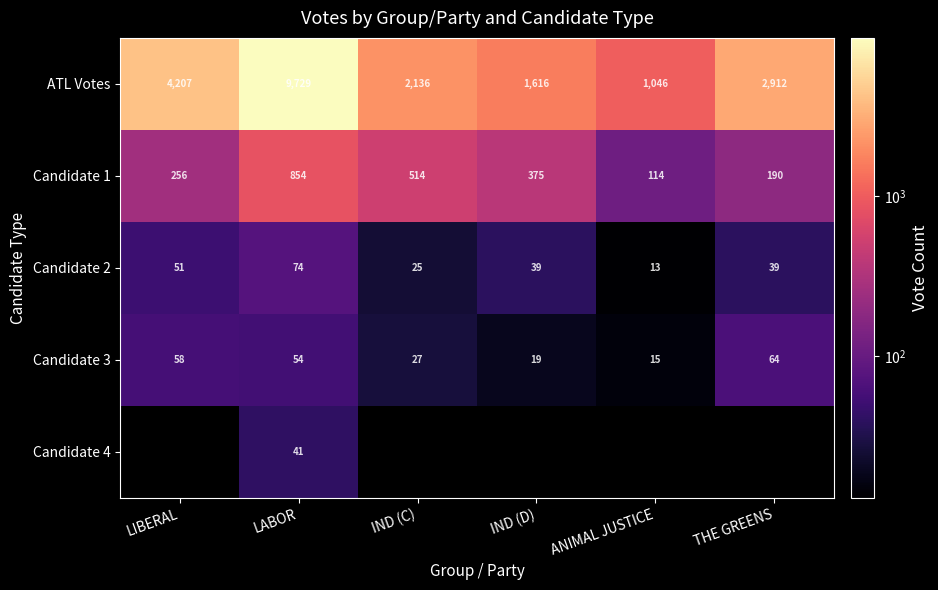

At which label does Candidate 3 reach its minimum?

ANIMAL JUSTICE